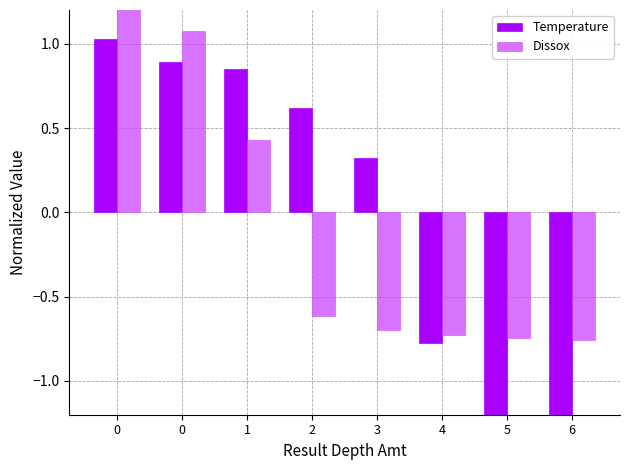

Reading right to left, list all the values displayed in this chart.

Temperature: -1.6	-1.4	-0.8	0.3	0.6	0.8	0.9	1.0
Dissox: -0.8	-0.7	-0.7	-0.7	-0.6	0.4	1.1	2.0